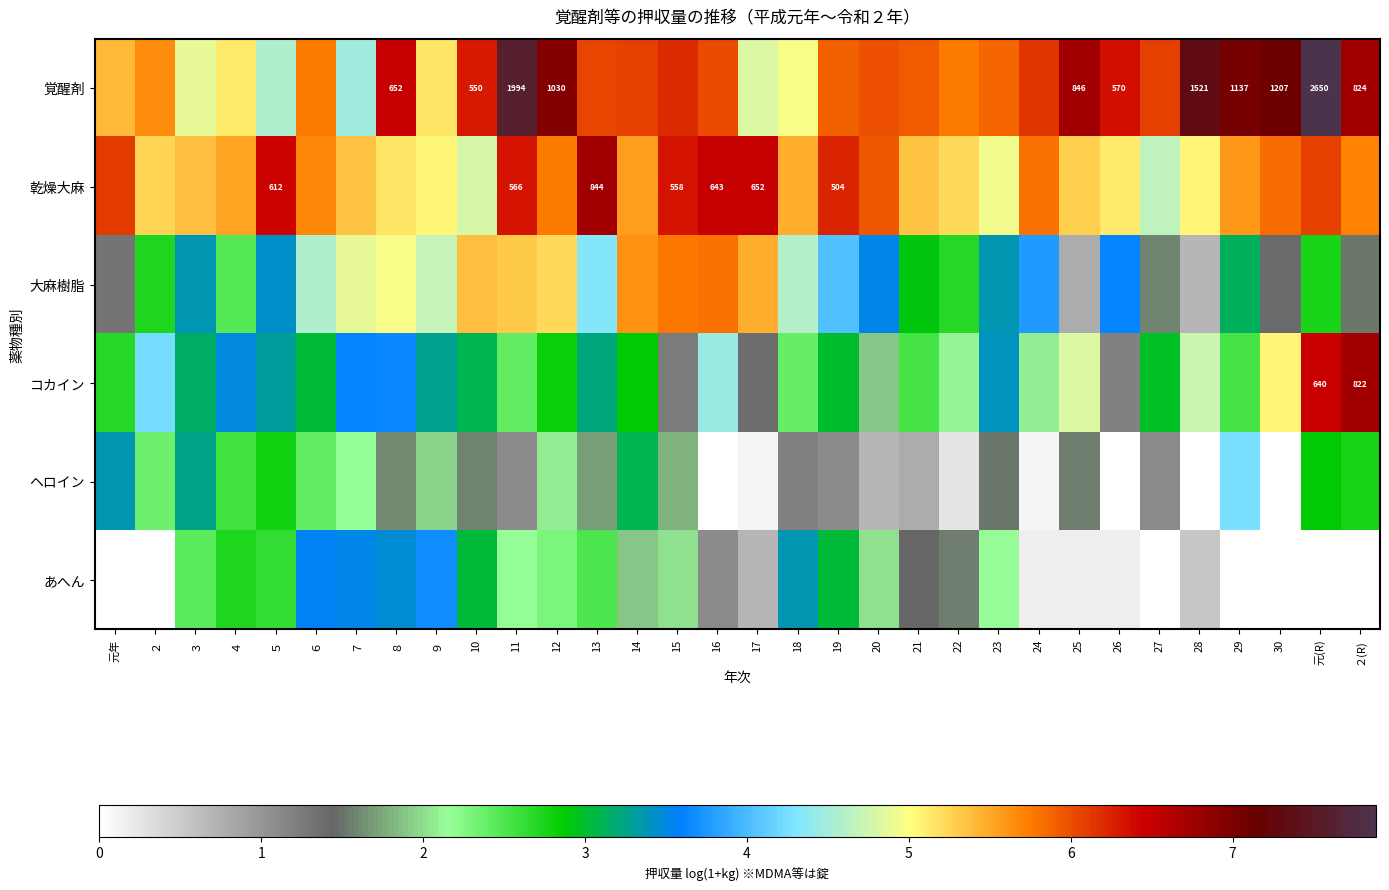

At how many categories does at least one series exceed 1?

32